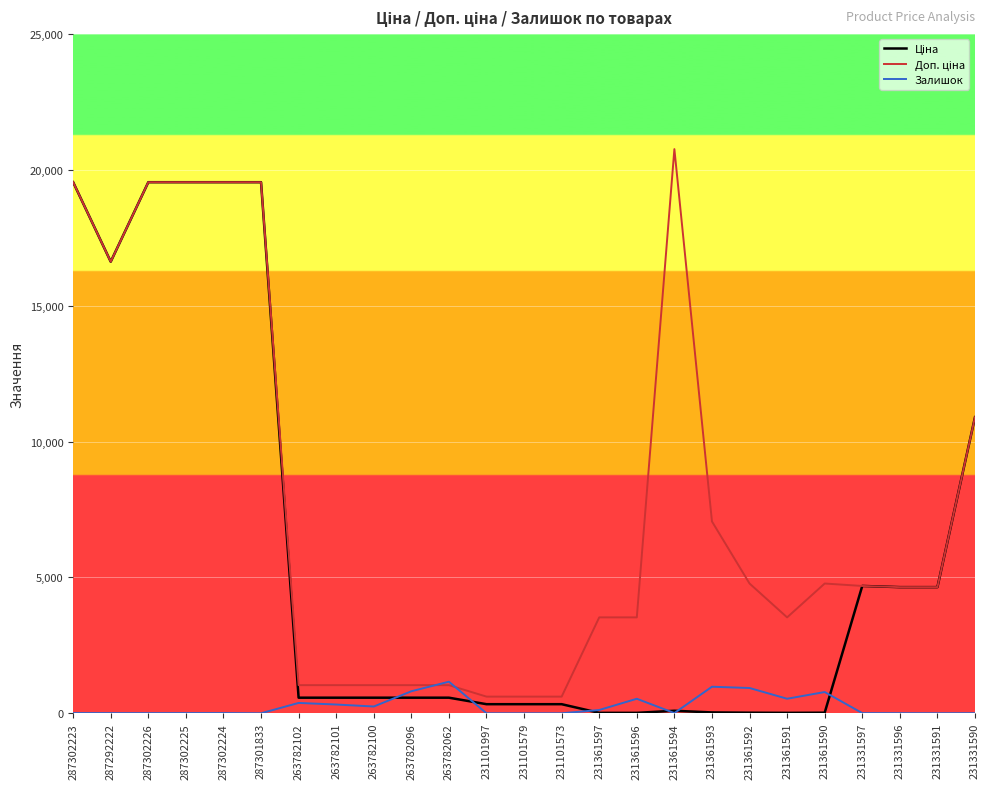

How many lines are shown in the chart?

3